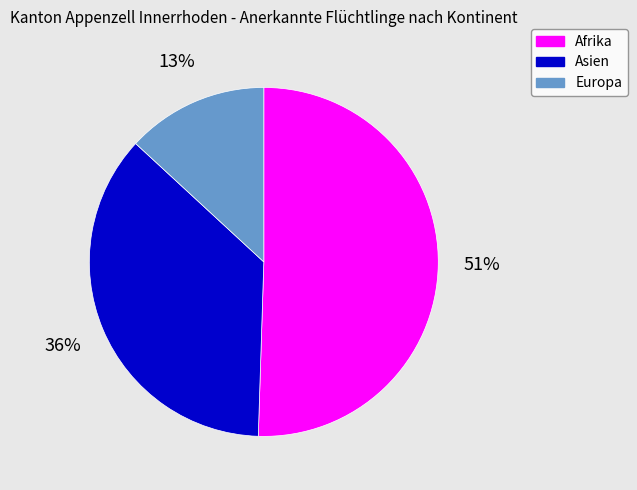

Which slice is the largest?

Afrika